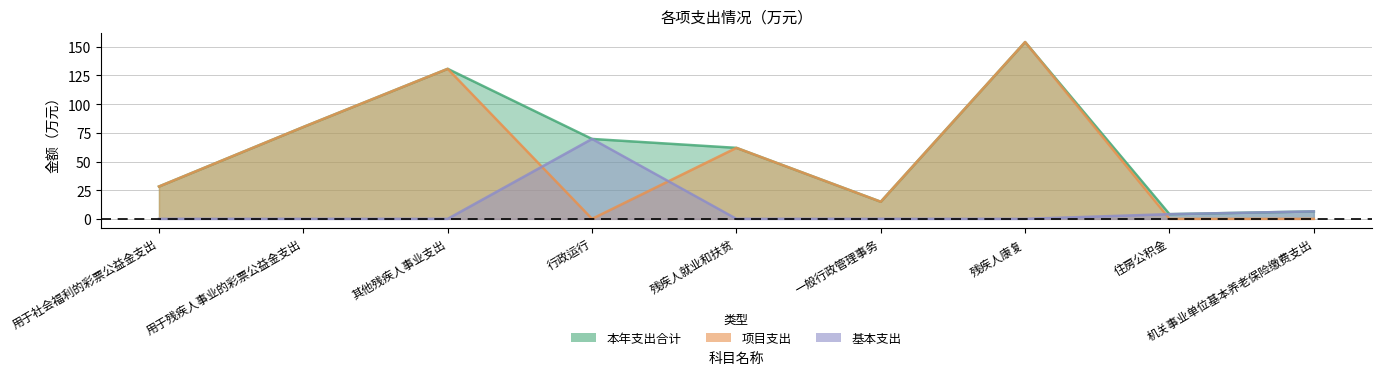

Reading left to right, list all the values displayed in this chart.

本年支出合计: 28.2	80.1	130.8	69.7	61.9	14.9	154.2	4.1	6.5
项目支出: 28.2	80.1	130.8	0.0	61.9	14.9	154.2	0.0	0.0
基本支出: 0.0	0.0	0.0	69.7	0.0	0.0	0.0	4.1	6.5